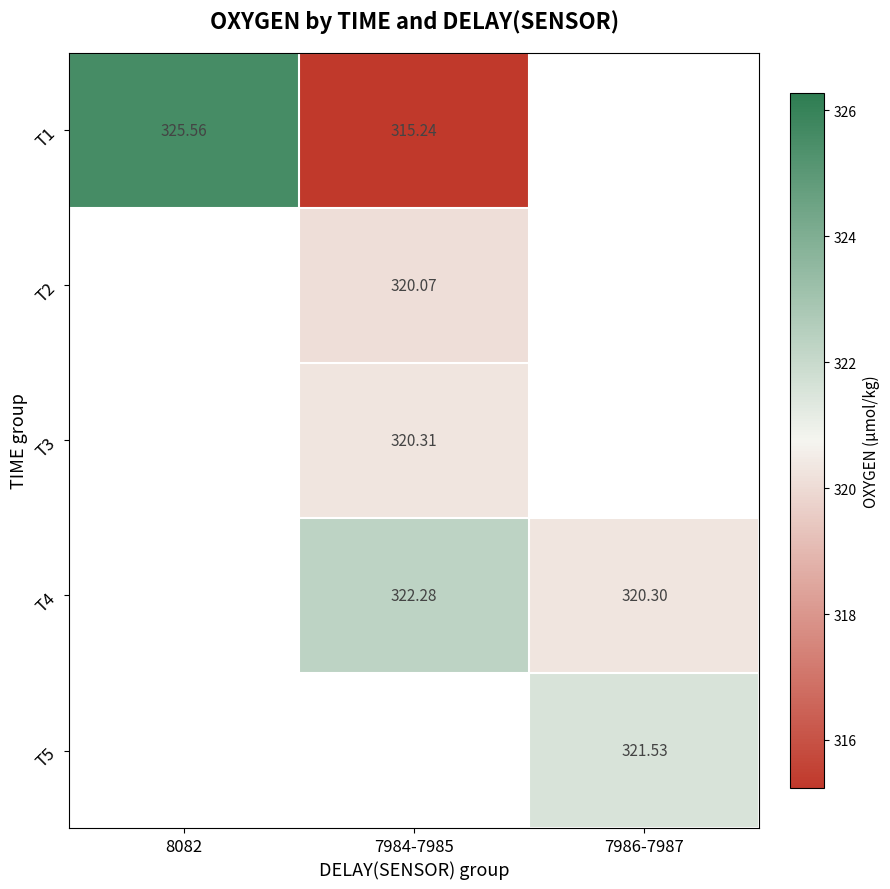

Is the value of T4 at 7984-7985 greater than the value of T1 at 8082?

No